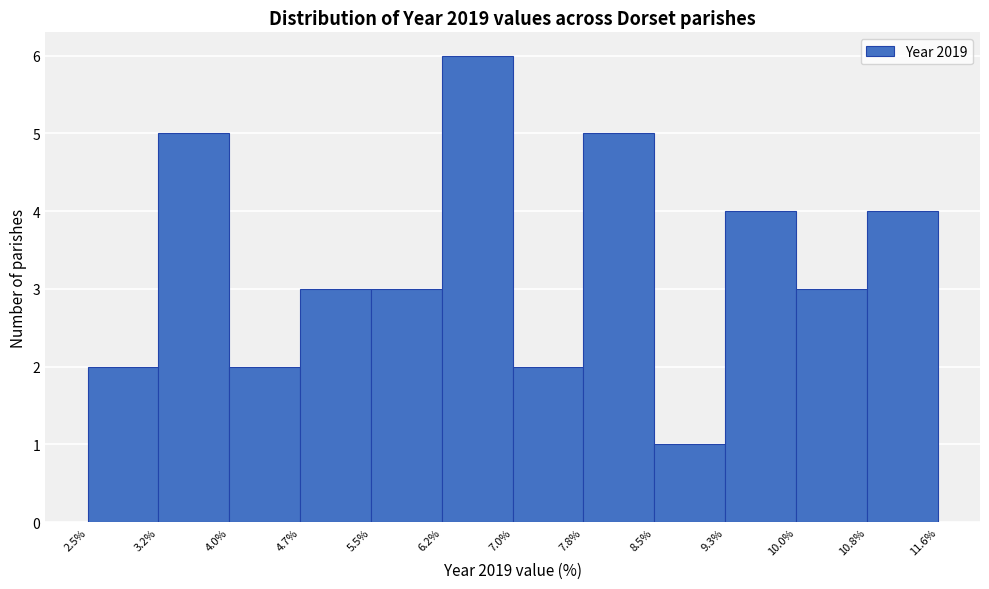

Reading left to right, list every bar in this chart as the range it spans on the x-axis followed by its height. The values are not printed on the chart, so give them approximately, as read against the axis.

2.5% to 3.2%: 2
3.2% to 4.0%: 5
4.0% to 4.7%: 2
4.7% to 5.5%: 3
5.5% to 6.2%: 3
6.2% to 7.0%: 6
7.0% to 7.8%: 2
7.8% to 8.5%: 5
8.5% to 9.3%: 1
9.3% to 10.0%: 4
10.0% to 10.8%: 3
10.8% to 11.6%: 4